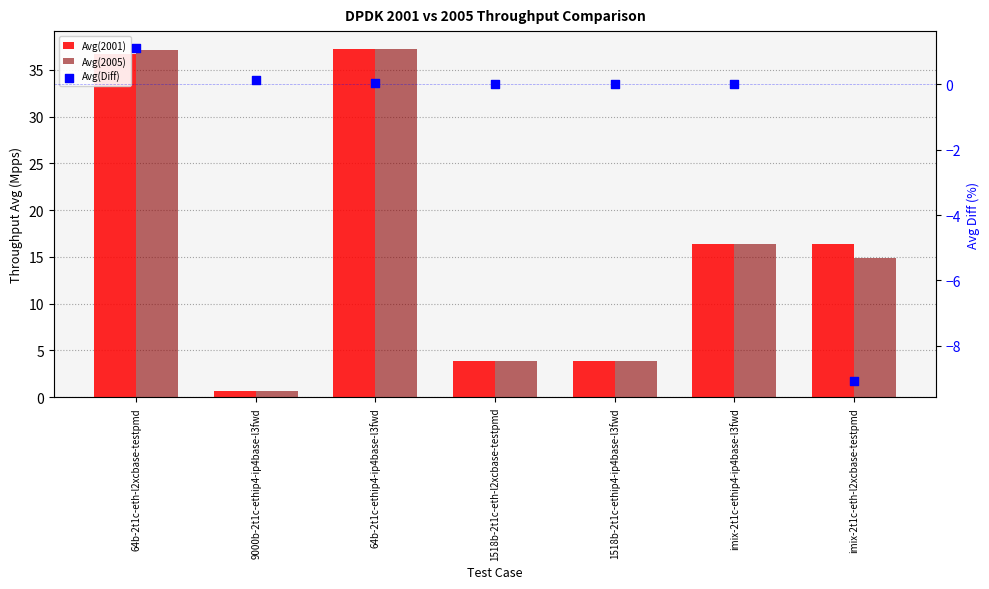

At which category is the sum across all series the highest?

64b-2t1c-eth-l2xcbase-testpmd